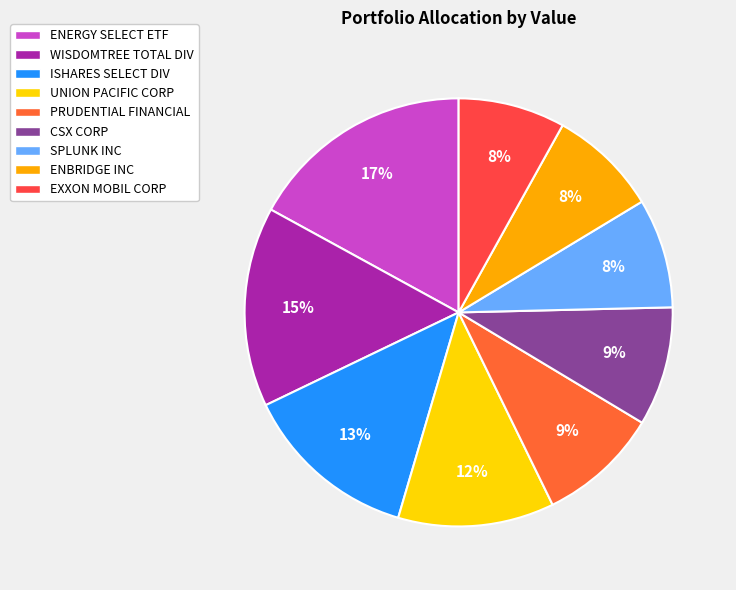

Rank the categories by value from lowest to highest.

EXXON MOBIL CORP, SPLUNK INC, ENBRIDGE INC, CSX CORP, PRUDENTIAL FINANCIAL INC, UNION PACIFIC CORP, ISHARES SELECT ETF DIVIDEND, WISDOMTREE TOTAL DIV ETF, ENERGY SELECT ETF SECTOR SPDR